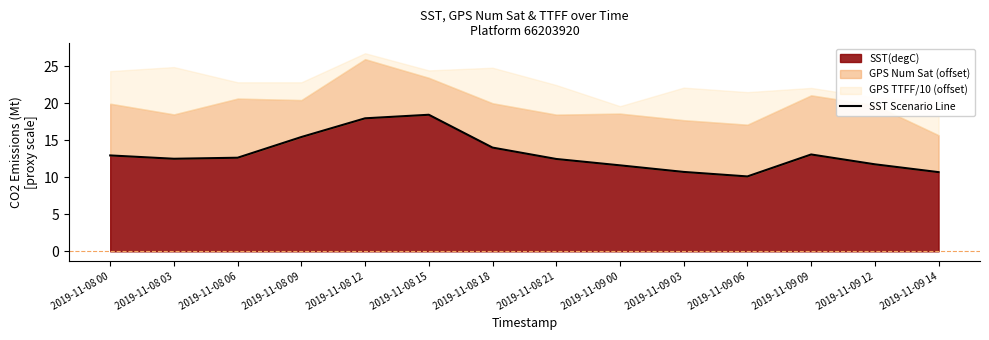

What is the average value?

13.2